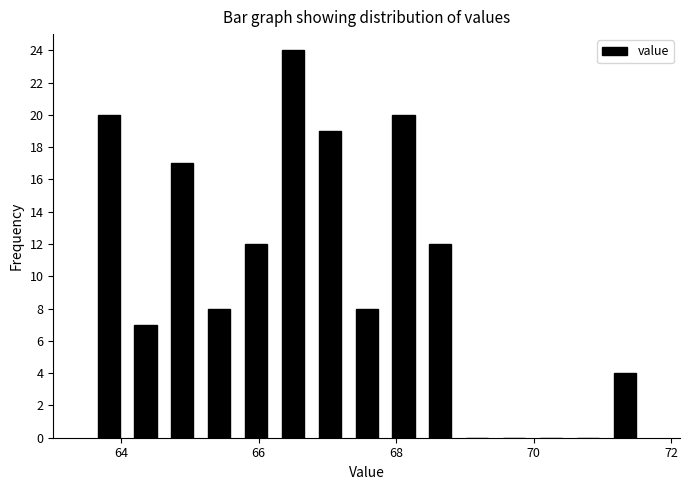

Read against the x-axis, roughly where is the centre of the tallest bar?

66.4